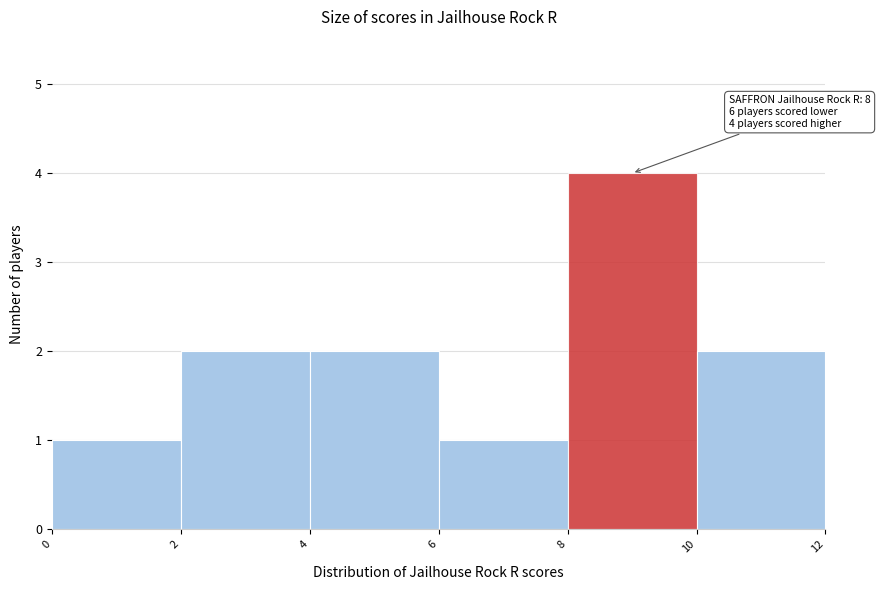

Over which range of the x-axis is the bar tallest?

8 to 10